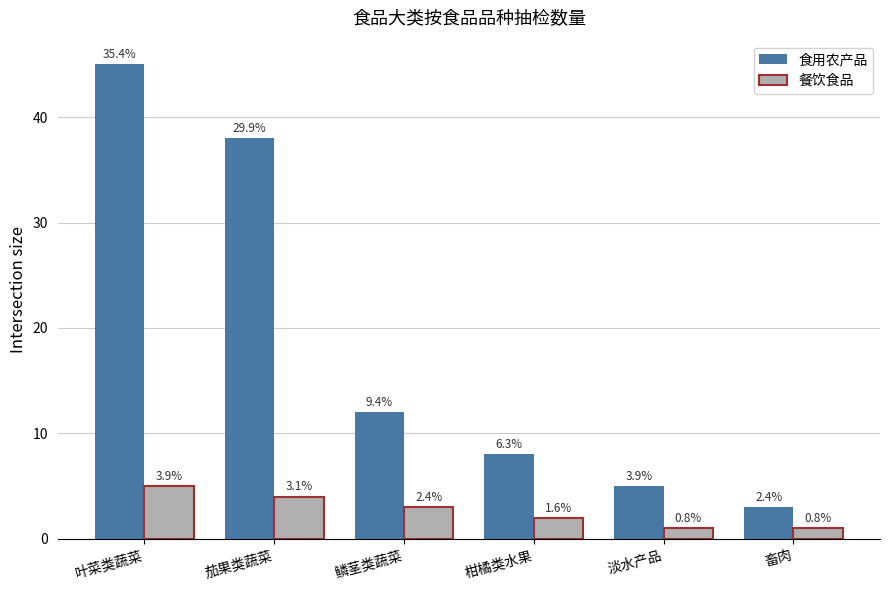

Count the 餐饮食品 values in the range 1 to 4.

5